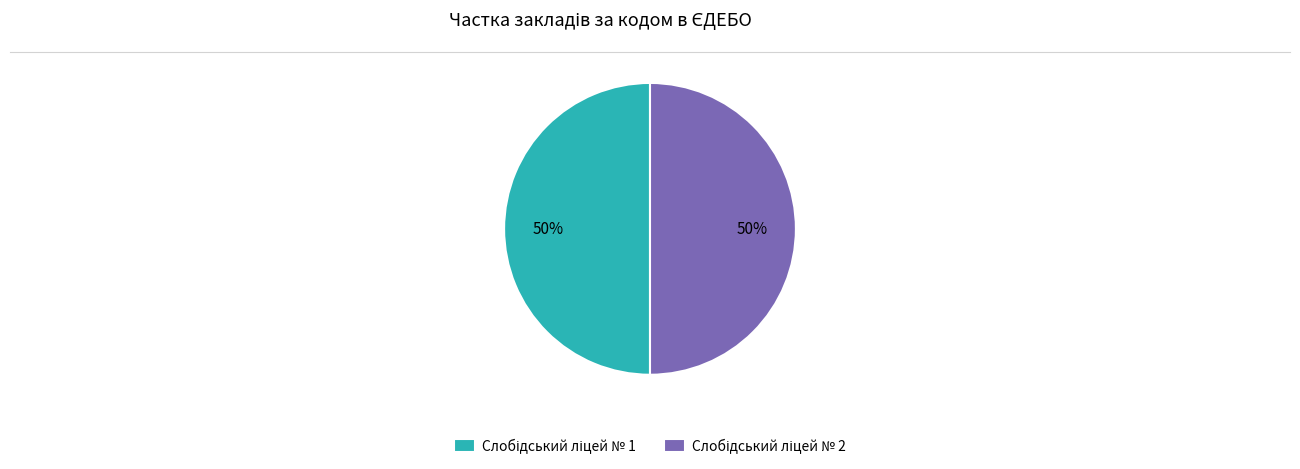

How many segments does this pie chart have?

2